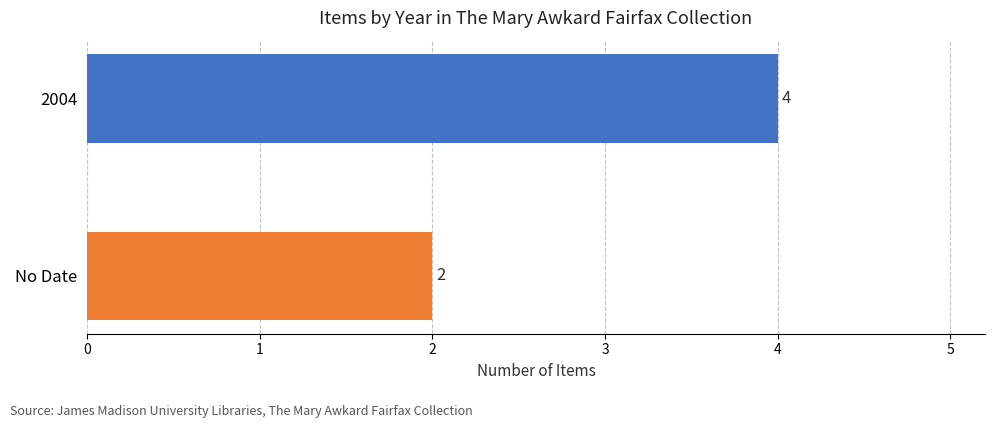

Does the chart contain any negative values?

No